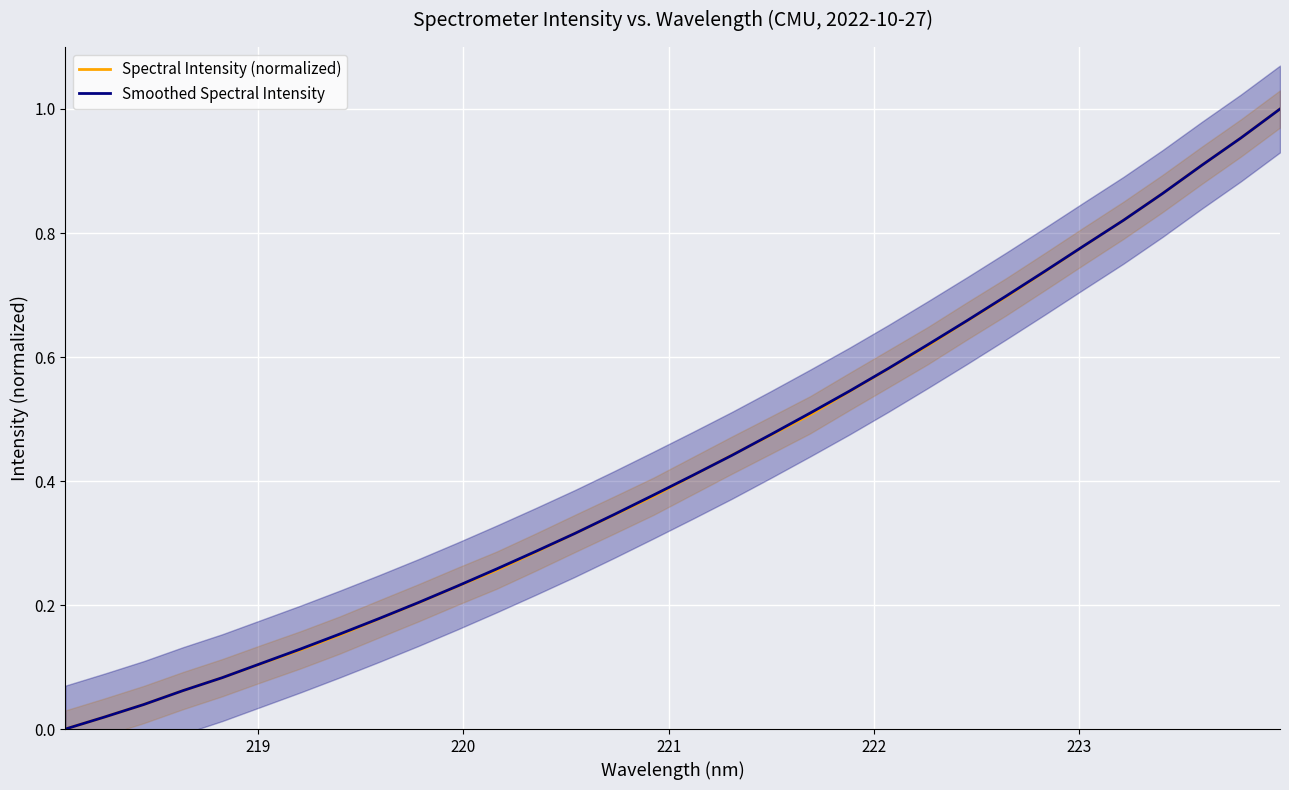

What are all the series names shown in the legend?

Spectral Intensity (normalized), Smoothed Spectral Intensity